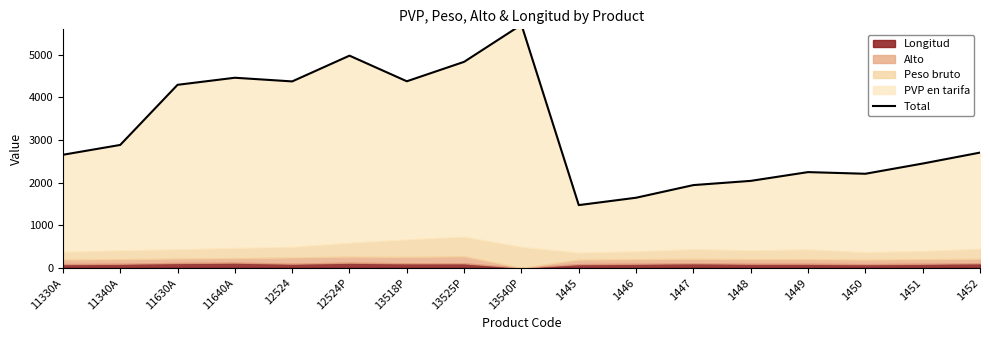

At which category does the data reach its first local valley?

12524